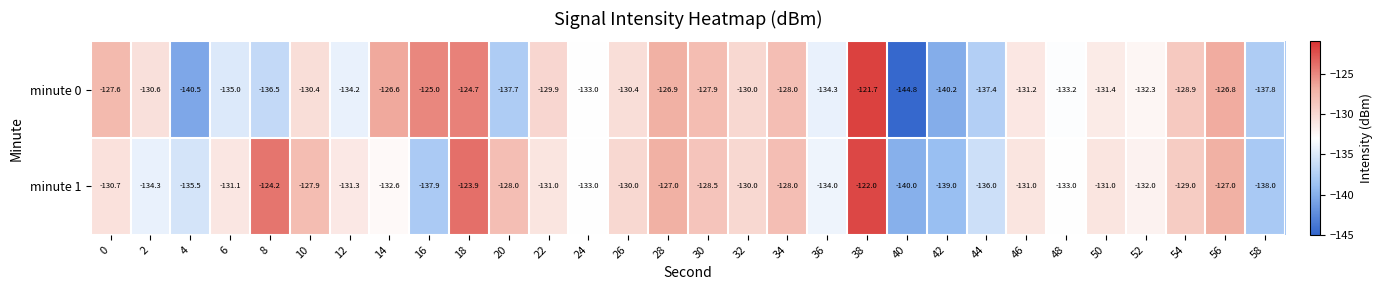

What is the difference between the highest and lowest values at 6?

3.9